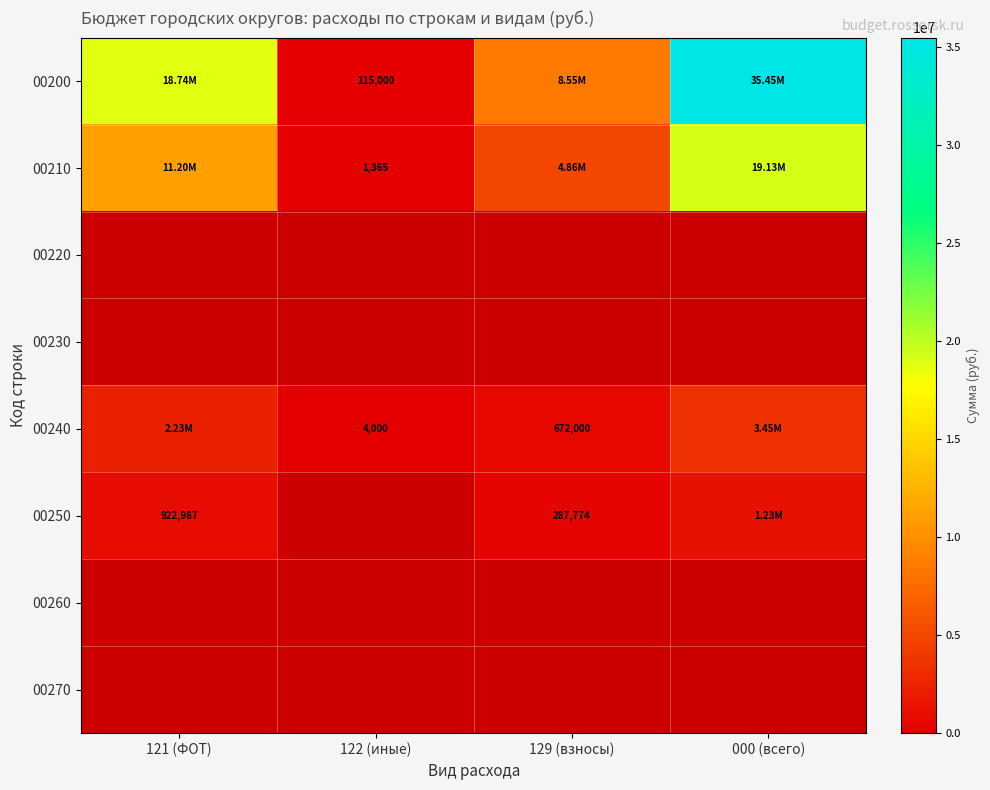

At which category does the chart reach its peak across all series?

000 (всего)